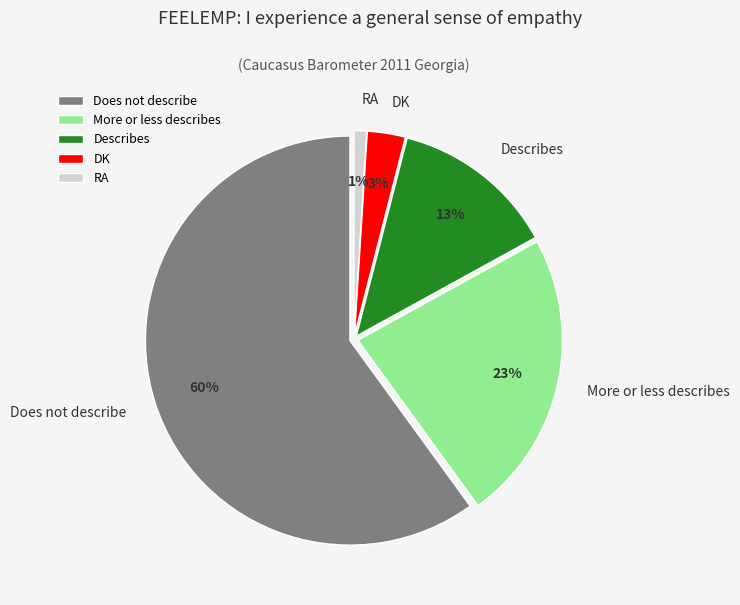

True or false: More or less describes accounts for 11% of the total.

False